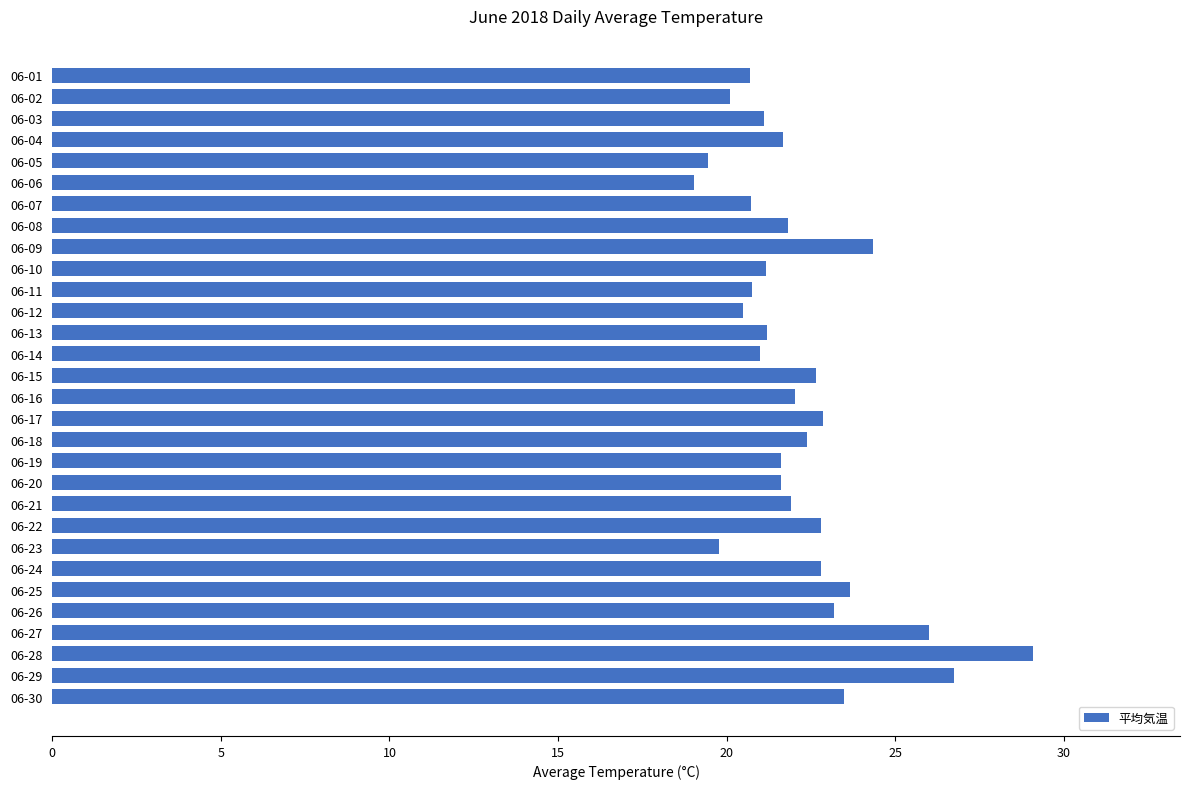

What is the minimum value shown in the chart?

19.0